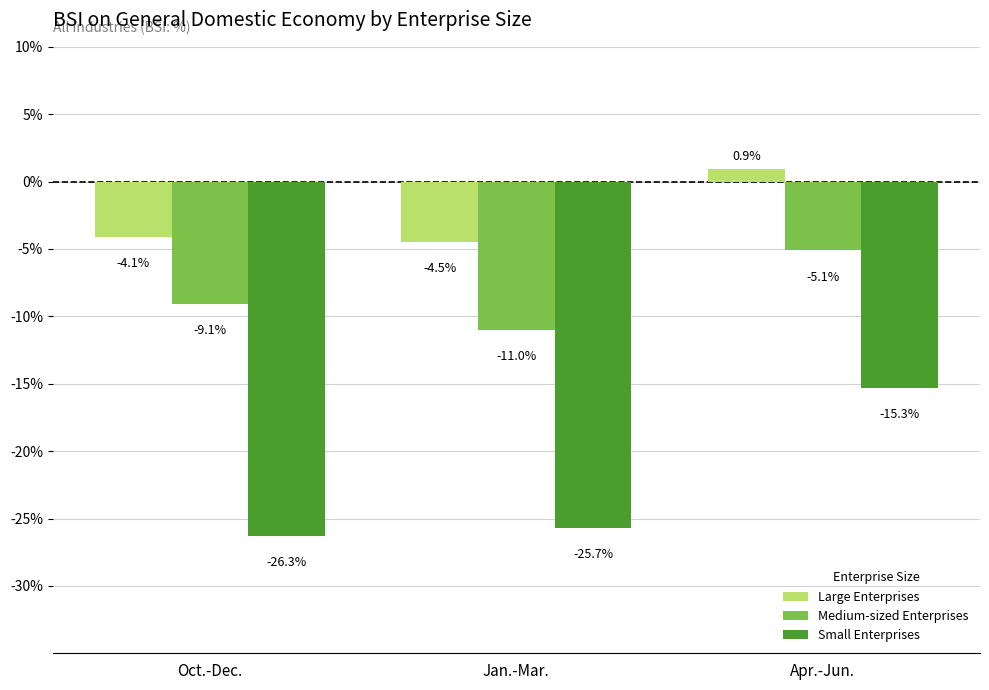

Read the Large Enterprises value at Oct.-Dec..

-4.1